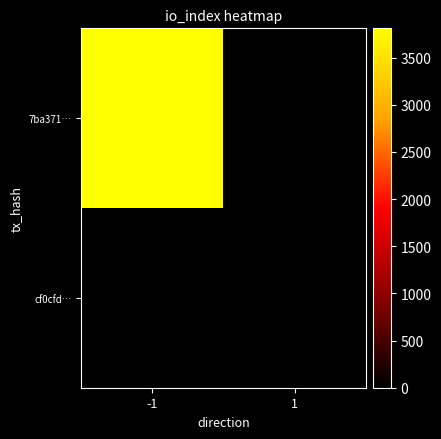

At which category is the sum across all series the highest?

-1